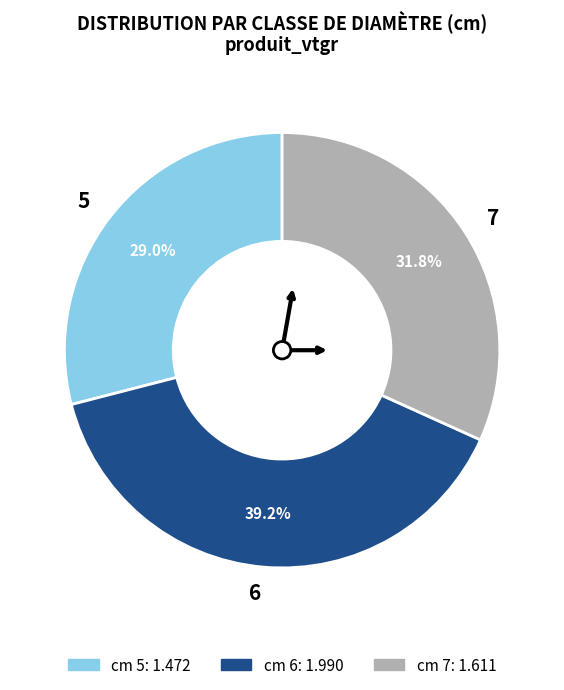

Combined, do 5 and 6 account for over 50%?

Yes